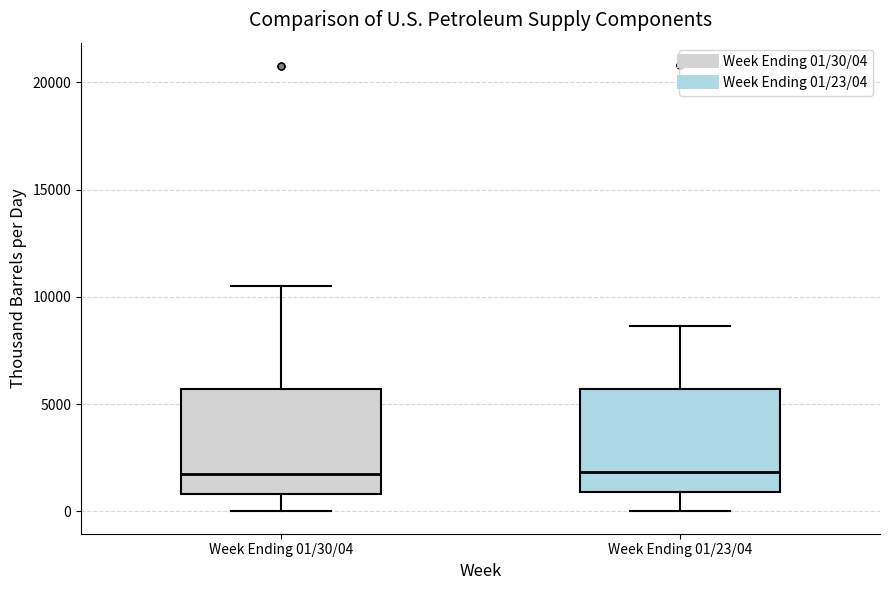

Reading left to right, transcribe this box plot: for each box, give where its median line is, the range the box spans, and where its two whiskers end, as read against the y-axis. The values are not printed on the chart, so give them approximately, as read against the axis.

Week Ending 01/30/04: median 1500, box 1000 to 5500, whiskers 0 to 10500
Week Ending 01/23/04: median 2000, box 1000 to 5500, whiskers 0 to 8500